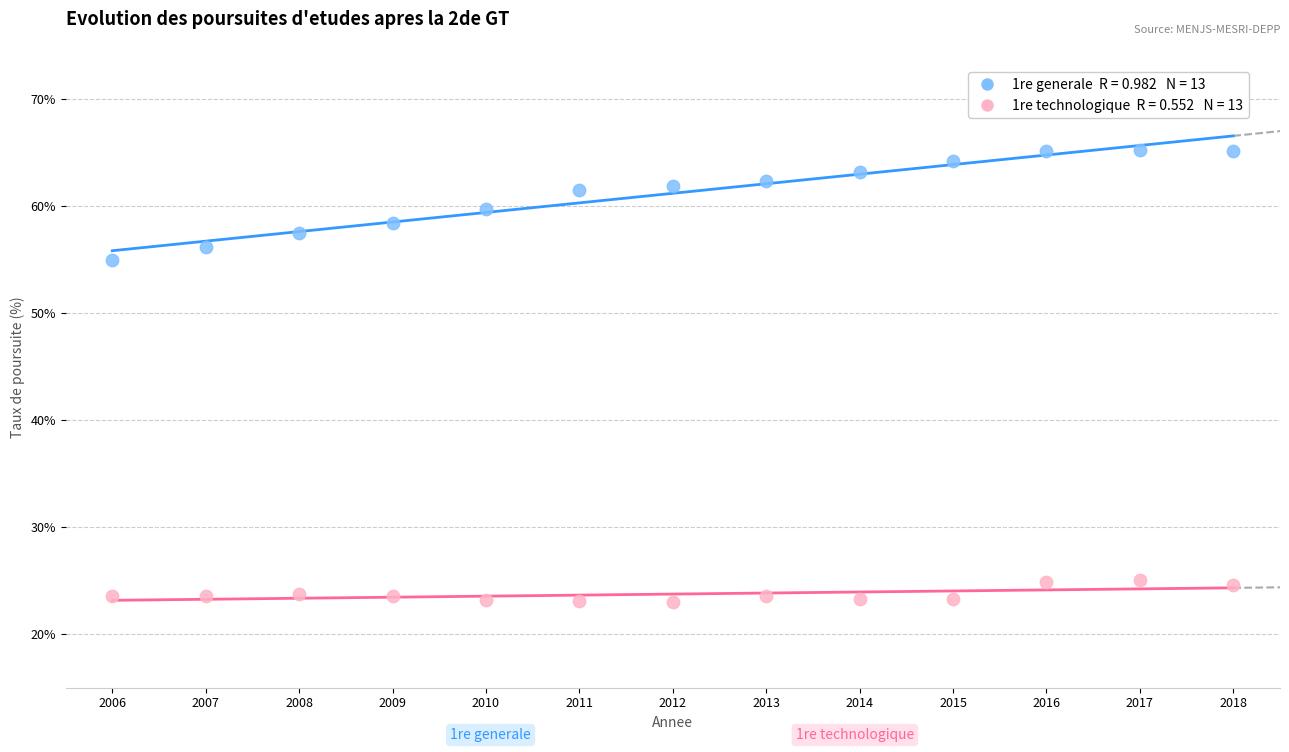

Across all data points, what is the range of Y values (max minus min)?

42.3